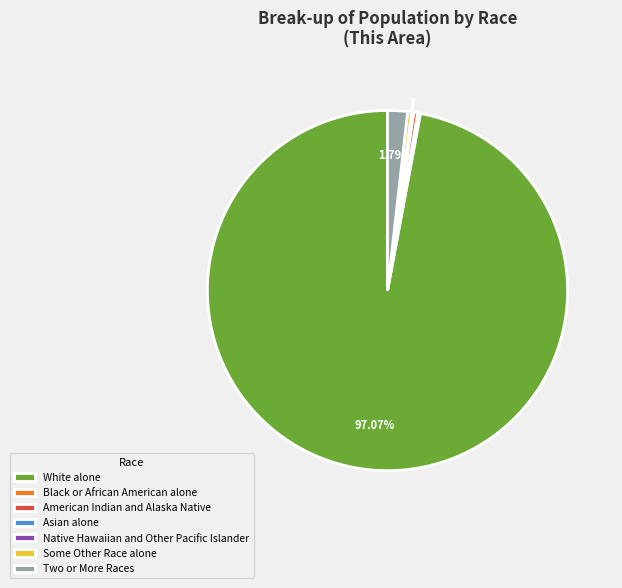

To the nearest percent, what portion does White alone represent?

97%